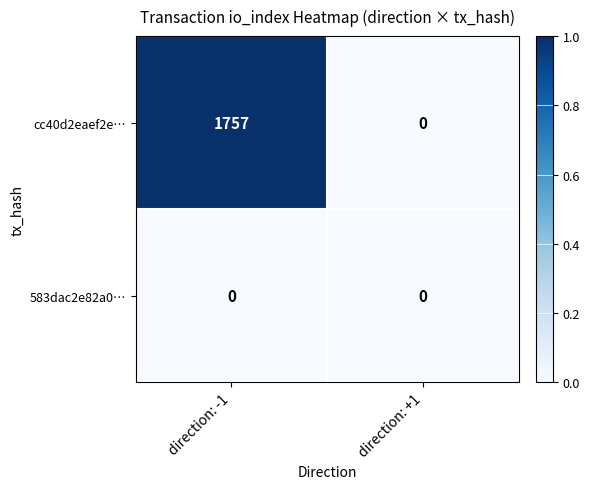

True or false: cc40d2eaef2e… has a value of 1757 at direction: -1.

True